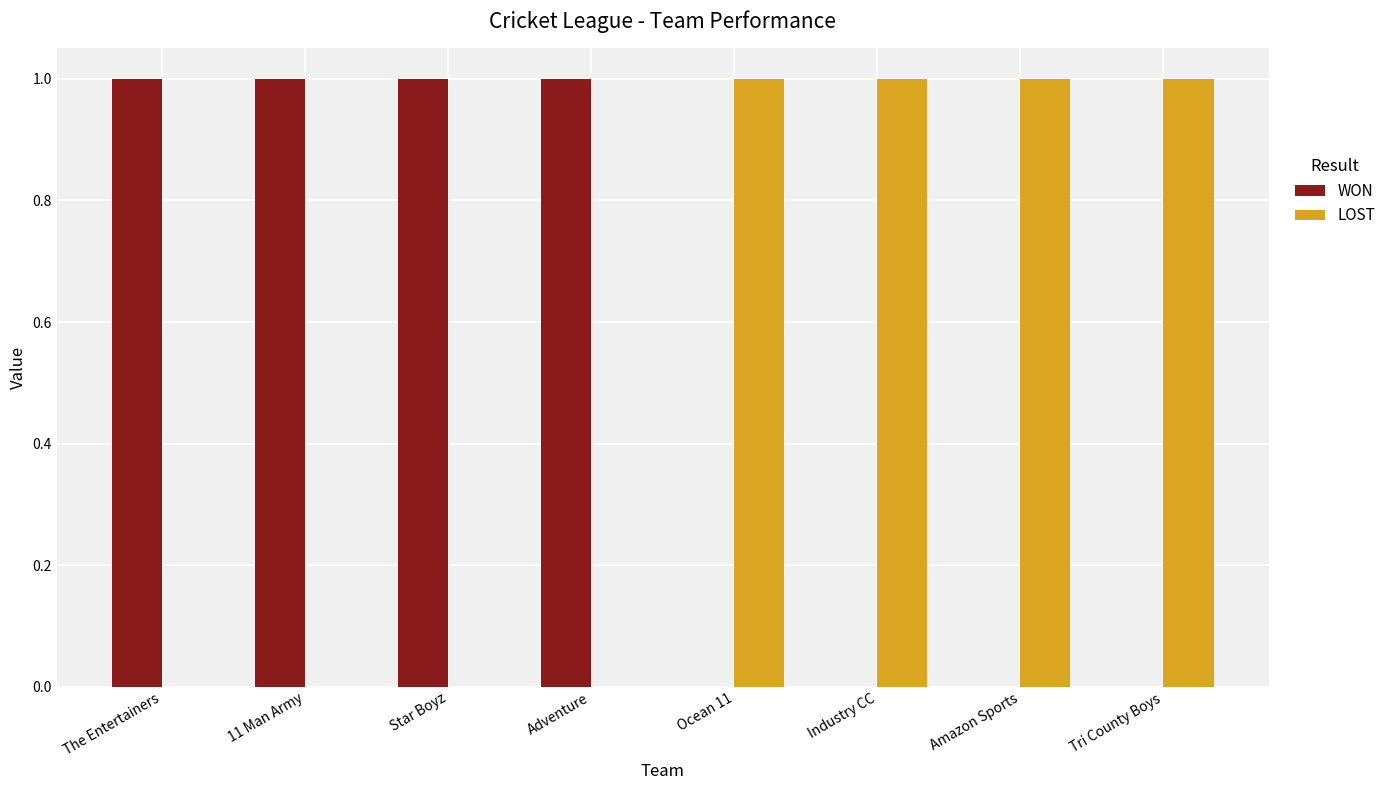

Reading right to left, what are all the values shown in this chart?

WON: 0	0	0	0	1	1	1	1
LOST: 1	1	1	1	0	0	0	0